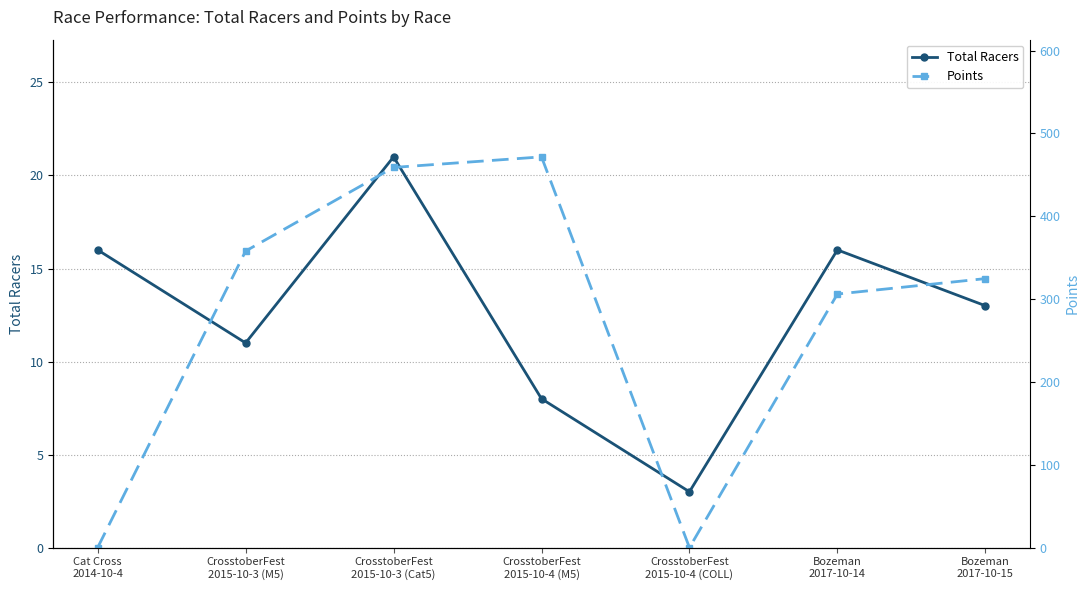

What is the label of the 7th point from the right?

Cat Cross
2014-10-4